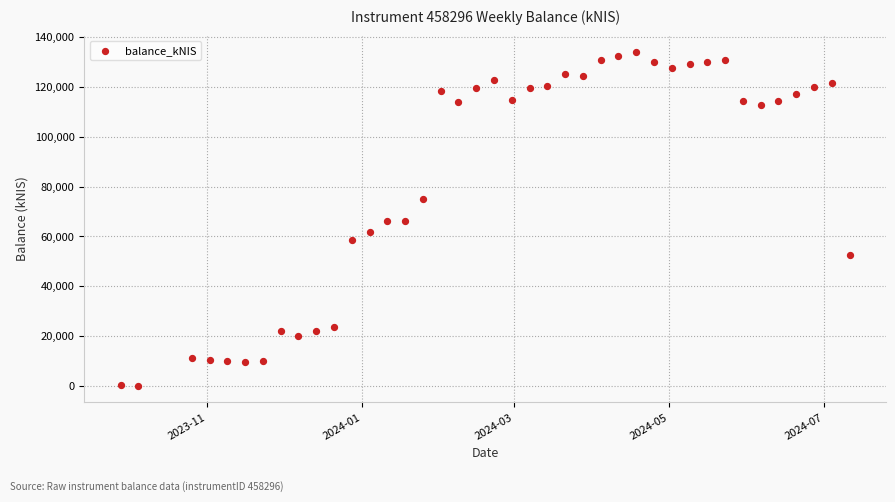

What is the range of X values (max minus min)?

287.0